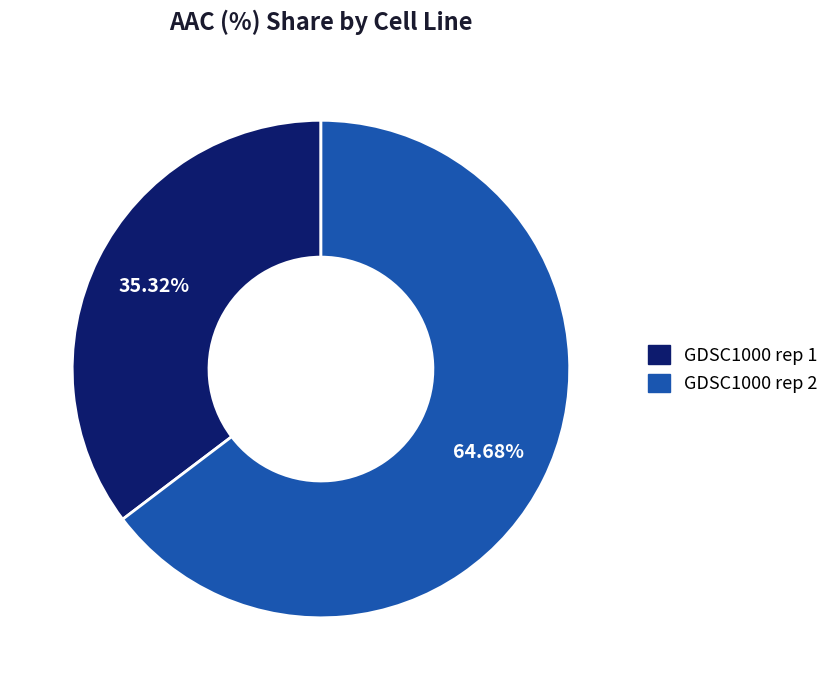

Which has a higher value, GDSC1000 rep 2 or GDSC1000 rep 1?

GDSC1000 rep 2